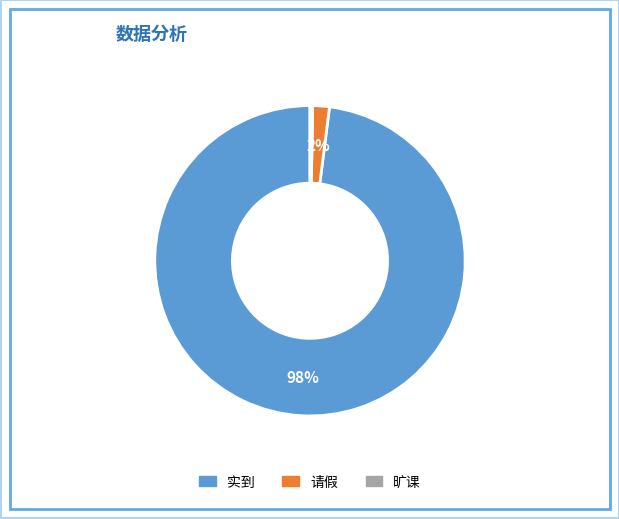

To the nearest percent, what is the average slice percentage?

33%